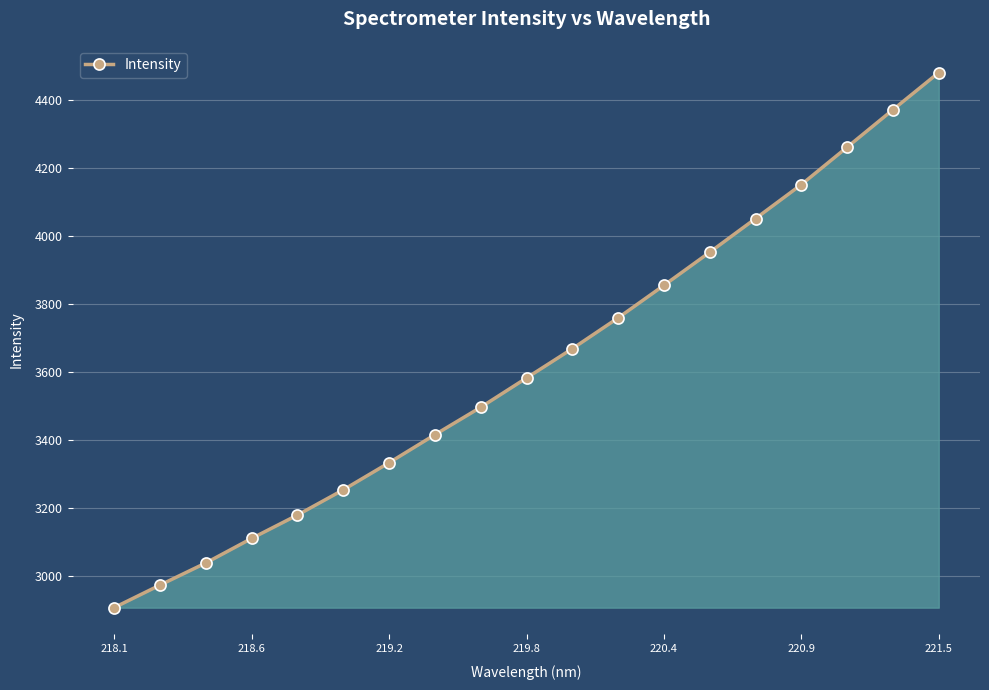

What is the maximum value shown in the chart?

4479.7